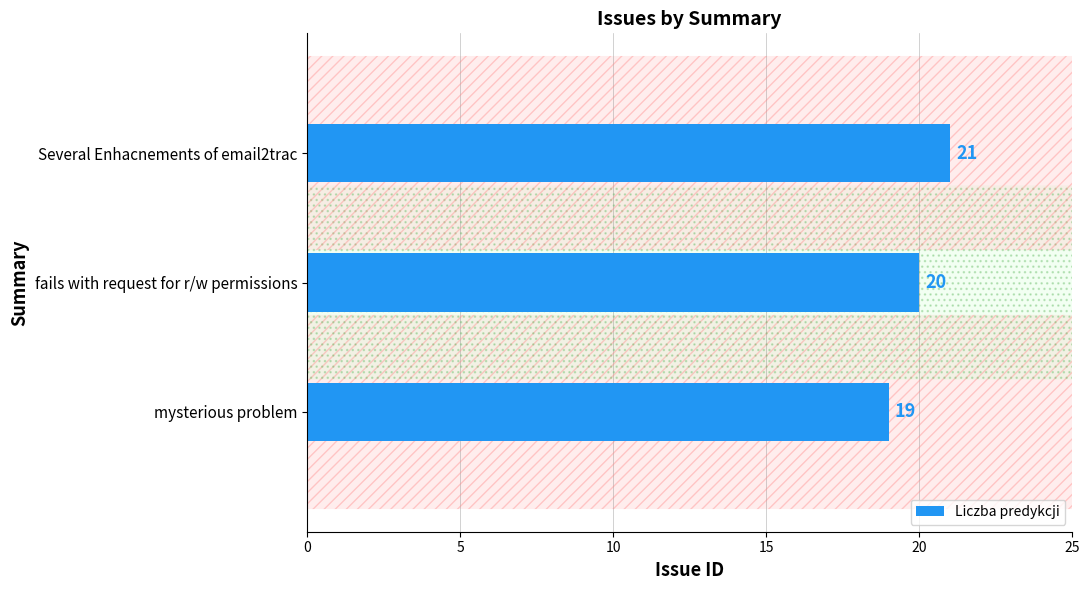

List the labels in order of value, largest first.

Several Enhacnements of email2trac, fails with request for r/w permissions, mysterious problem